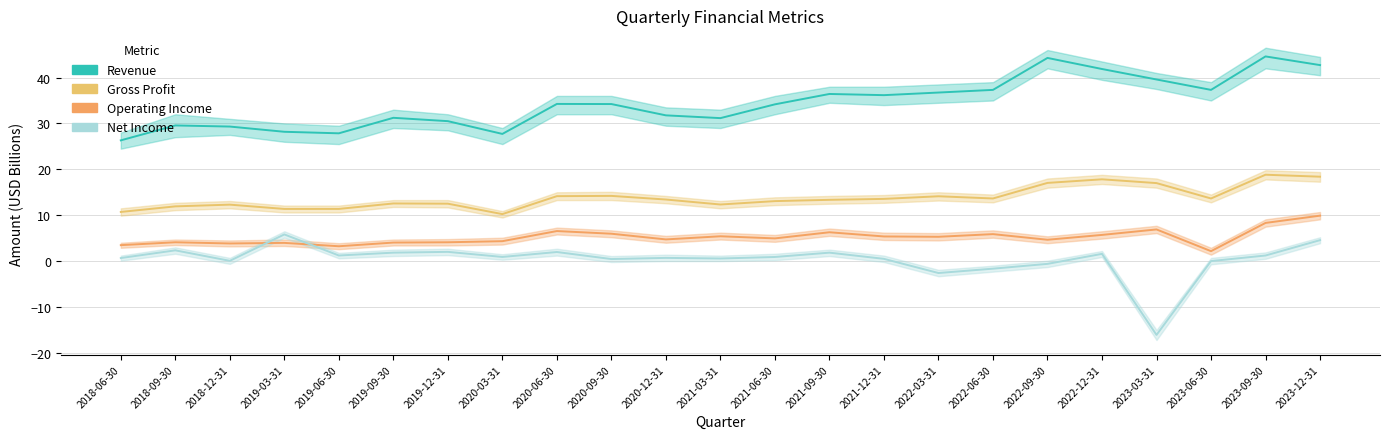

List the series in order of their peak value, lowest first.

Net Income, Operating Income, Gross Profit, Revenue